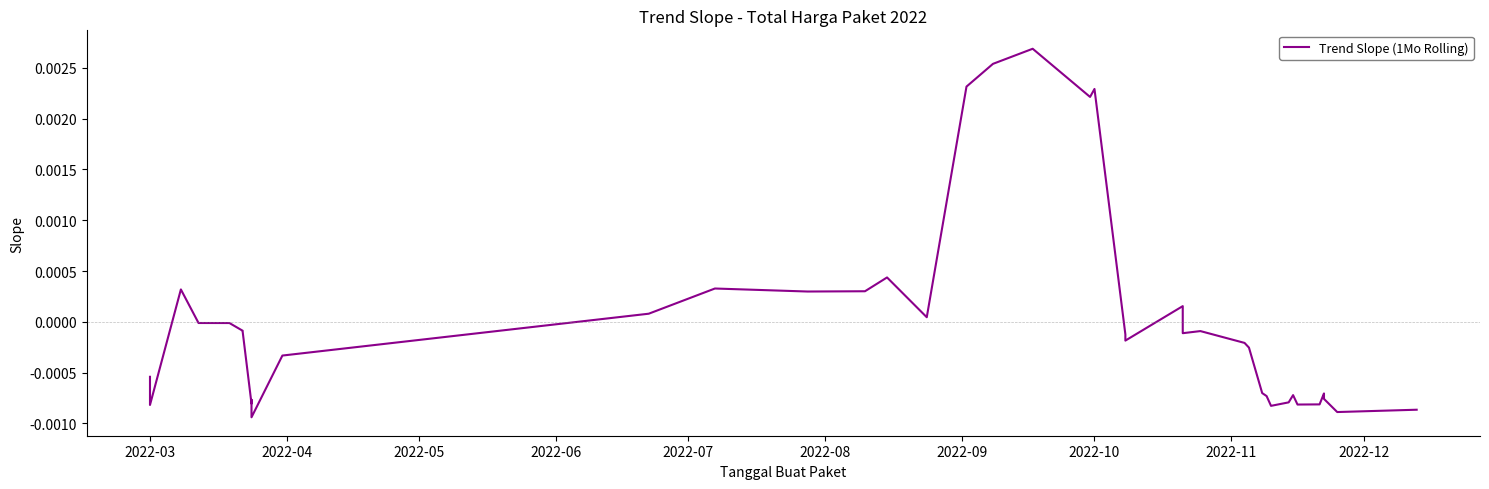

How many series are shown in this chart?

1